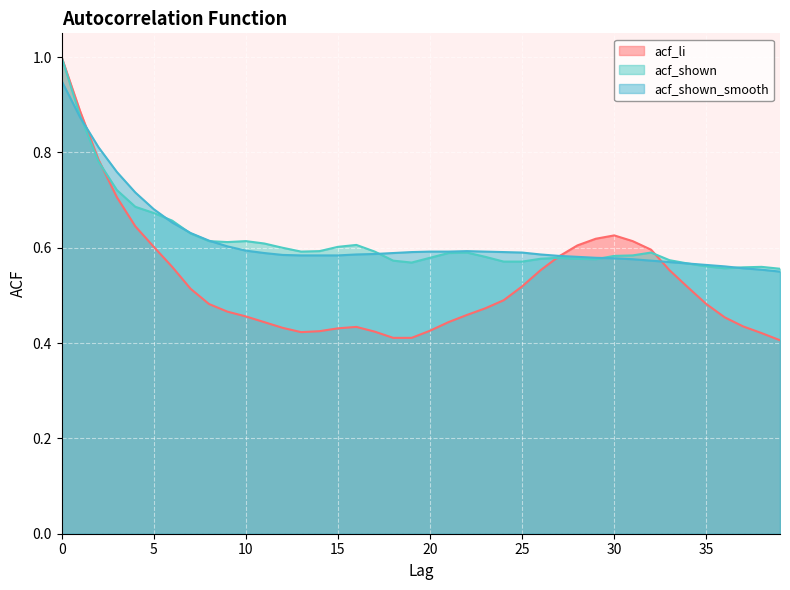

How many intersections are there between acf_shown_smooth and acf_shown?

7